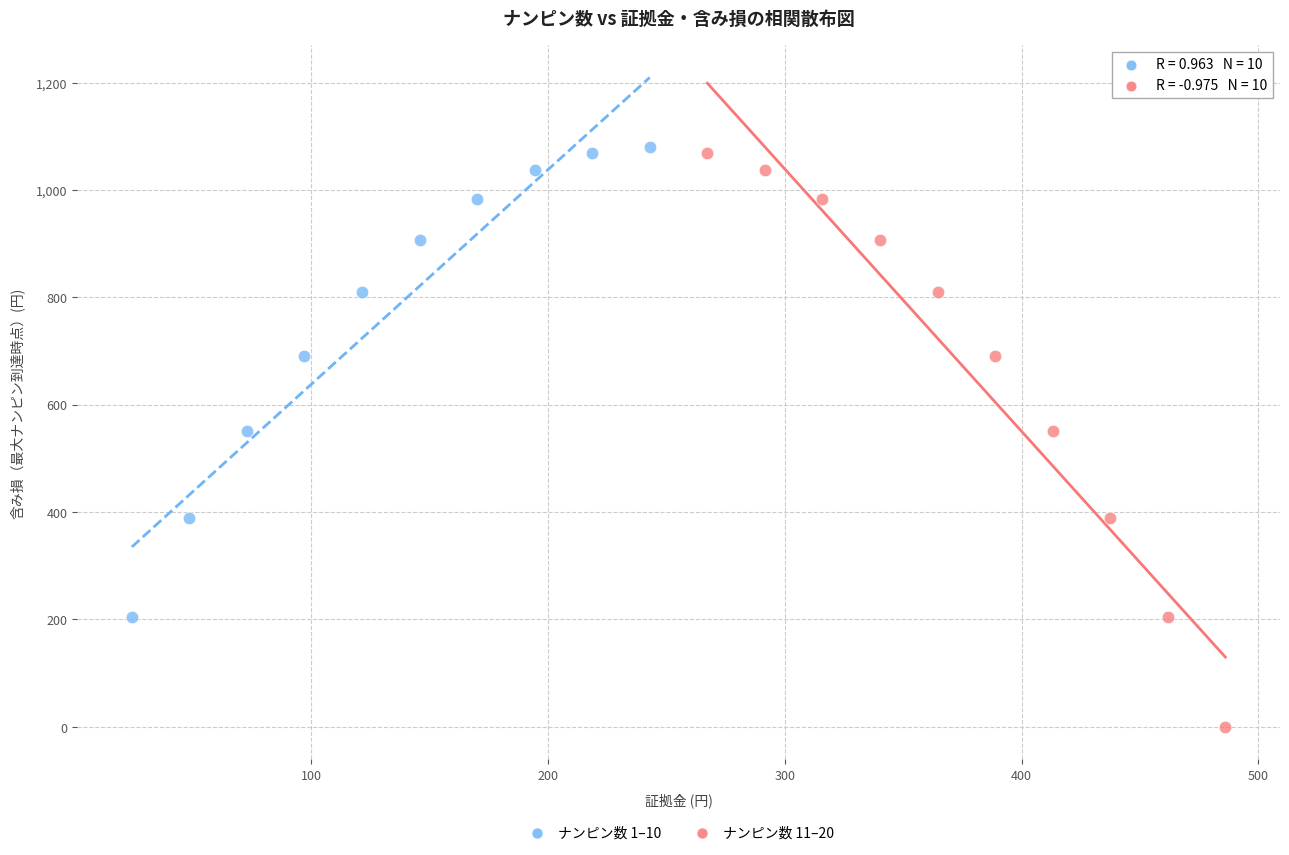

Which series reaches the minimum Y coordinate?

ナンピン数 11–20